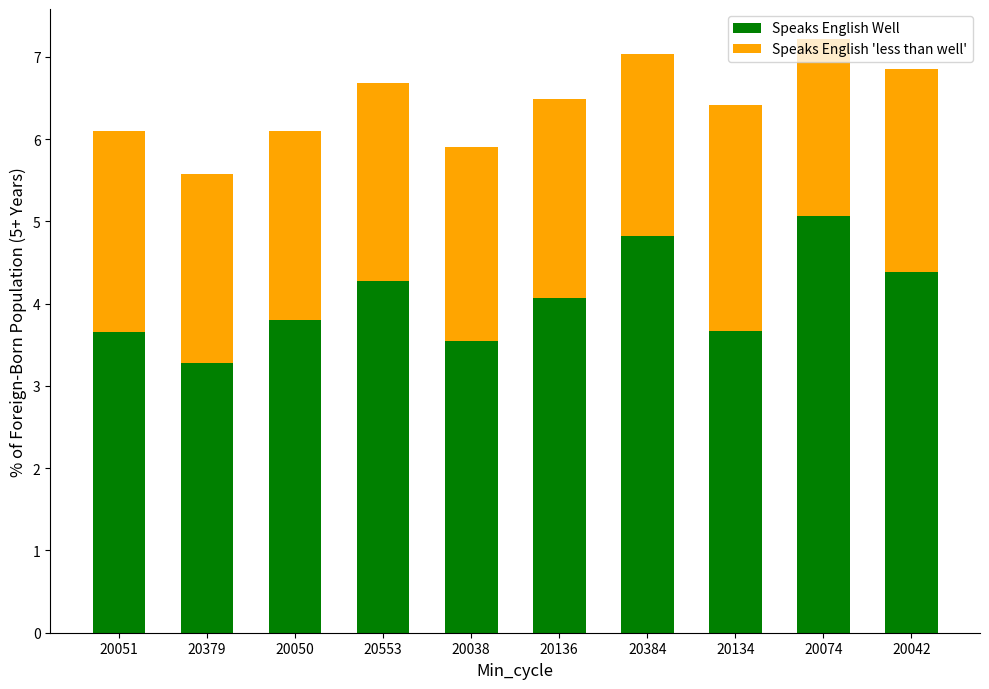

How many categories are shown in the chart?

10